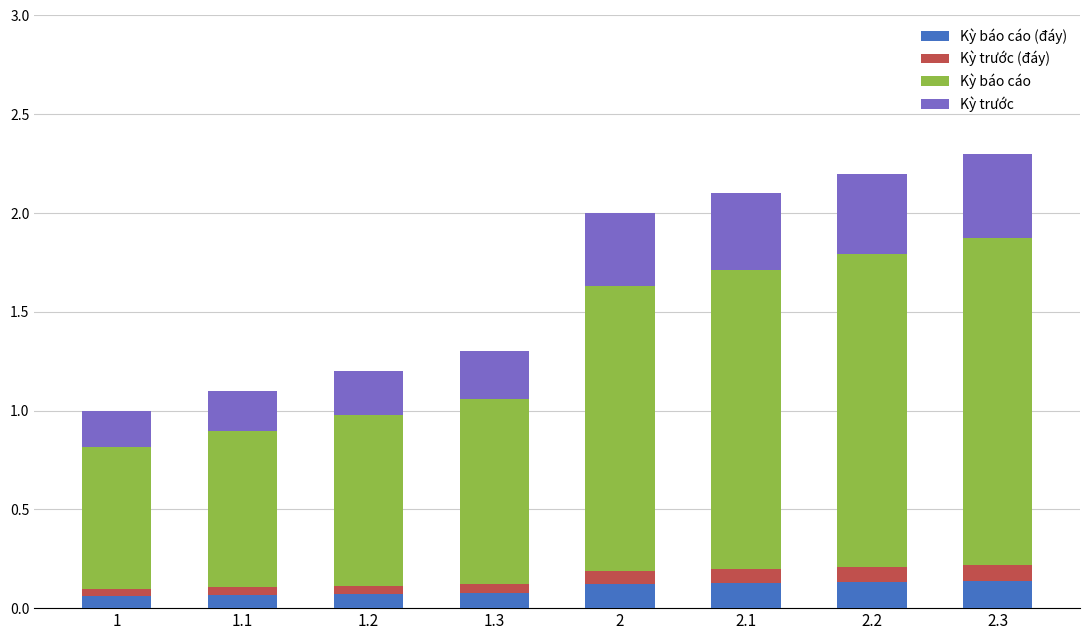

Count the number of categories in the chart.

8